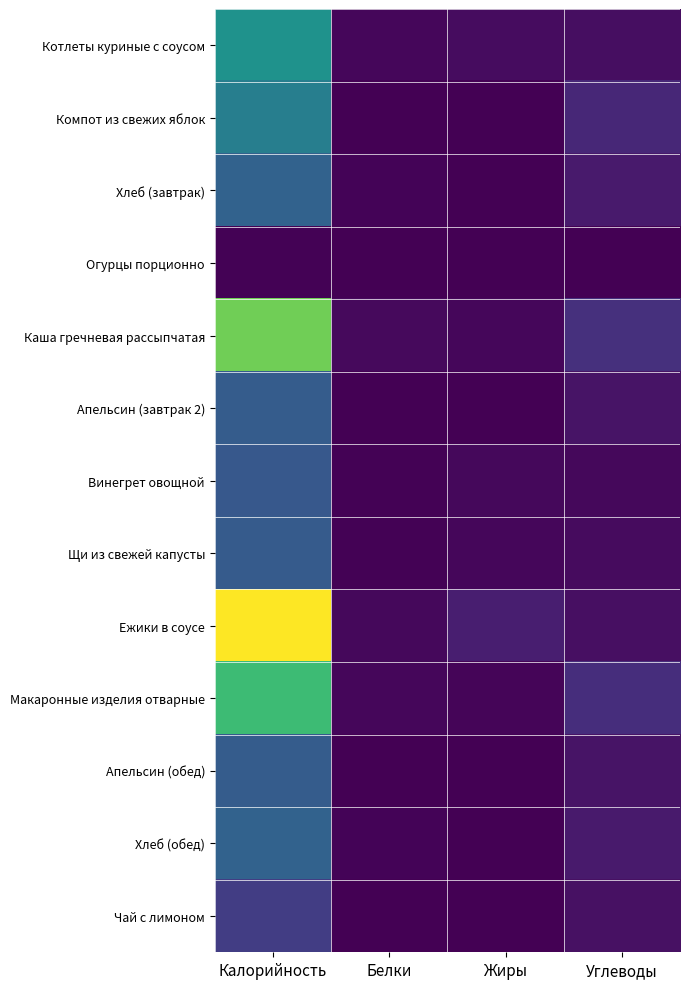

Which series changed the most between Калорийность and Углеводы?

Ежики в соусе